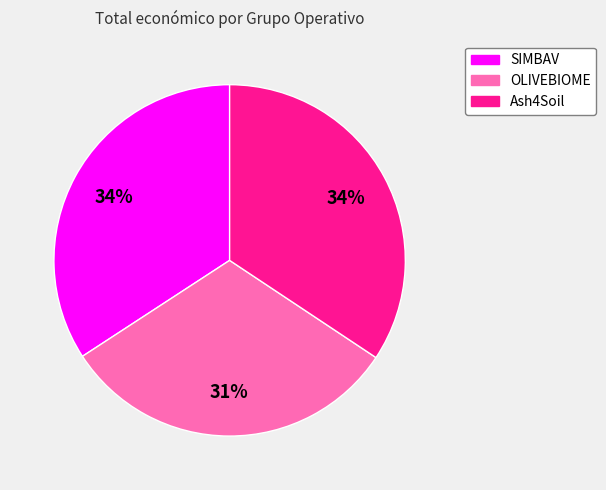

To the nearest percent, what is the difference between the largest and smallest slice percentages?

3%